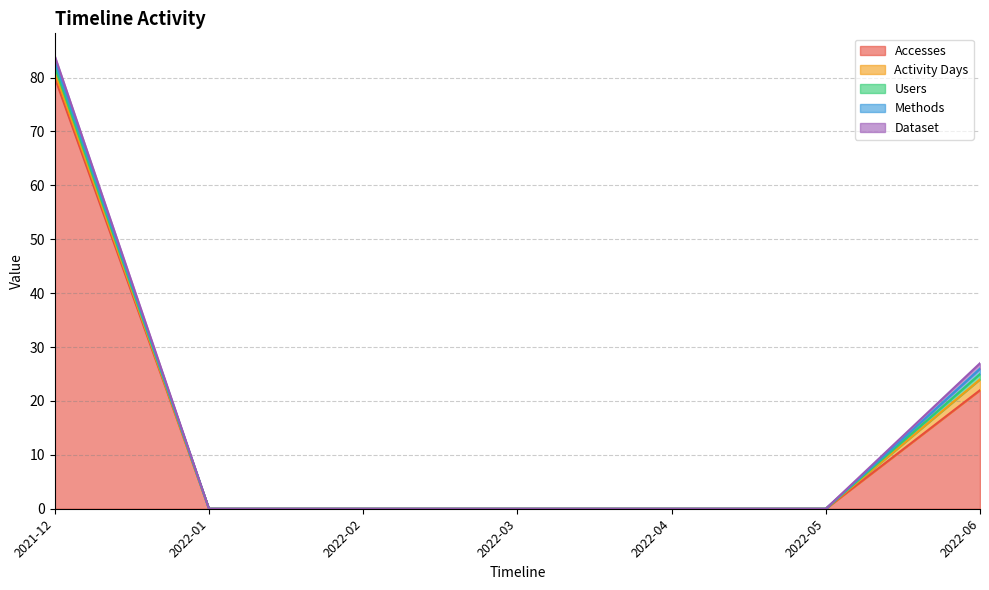

Rank the categories by Accesses value from lowest to highest.

2022-01, 2022-02, 2022-03, 2022-04, 2022-05, 2022-06, 2021-12